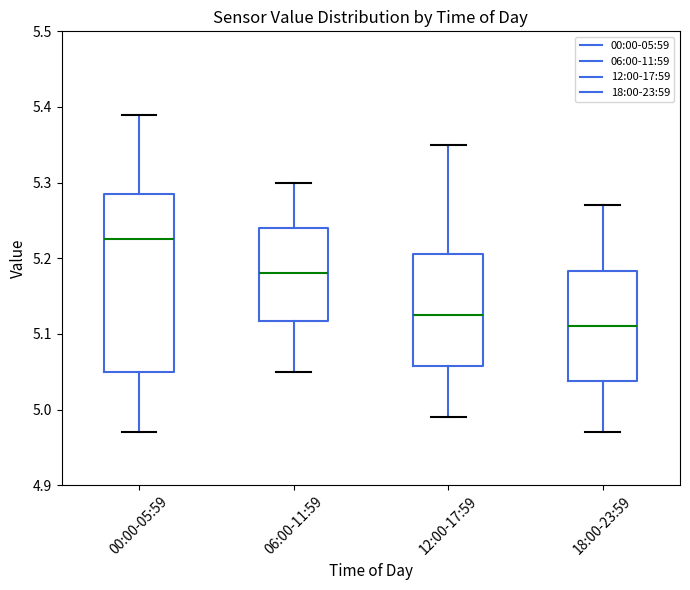

Reading left to right, read every box against the y-axis: the position of its median line, the range the box covers, and the ends of its whiskers. The values are not printed on the chart, so give them approximately, as read against the axis.

00:00-05:59: median 5.23, box 5.05 to 5.29, whiskers 4.97 to 5.39
06:00-11:59: median 5.18, box 5.12 to 5.24, whiskers 5.05 to 5.30
12:00-17:59: median 5.13, box 5.06 to 5.21, whiskers 4.99 to 5.35
18:00-23:59: median 5.11, box 5.04 to 5.18, whiskers 4.97 to 5.27